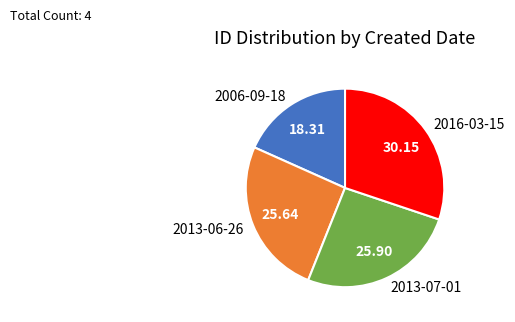

True or false: 2006-09-18 accounts for 18% of the total.

True